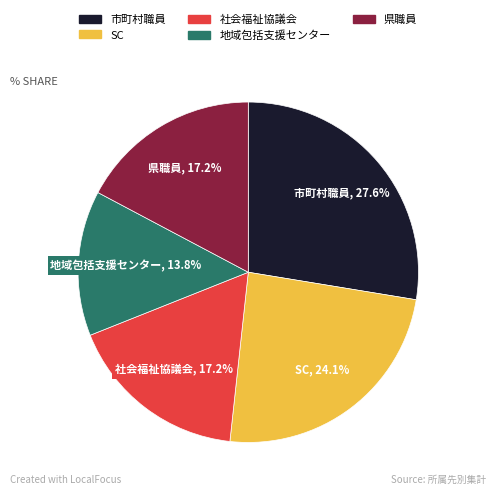

True or false: 市町村職員 accounts for 35% of the total.

False